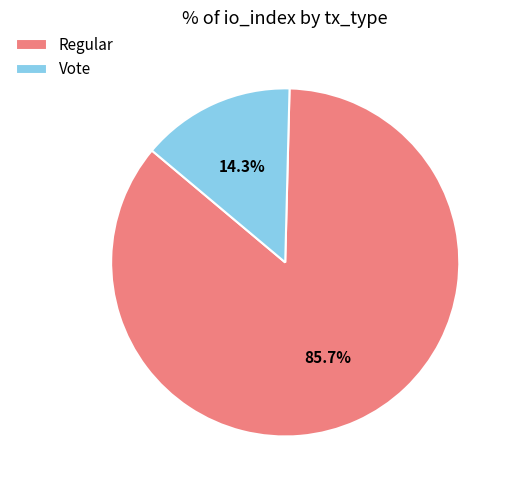

The Regular slice represents 73% of the pie. True or false?

False